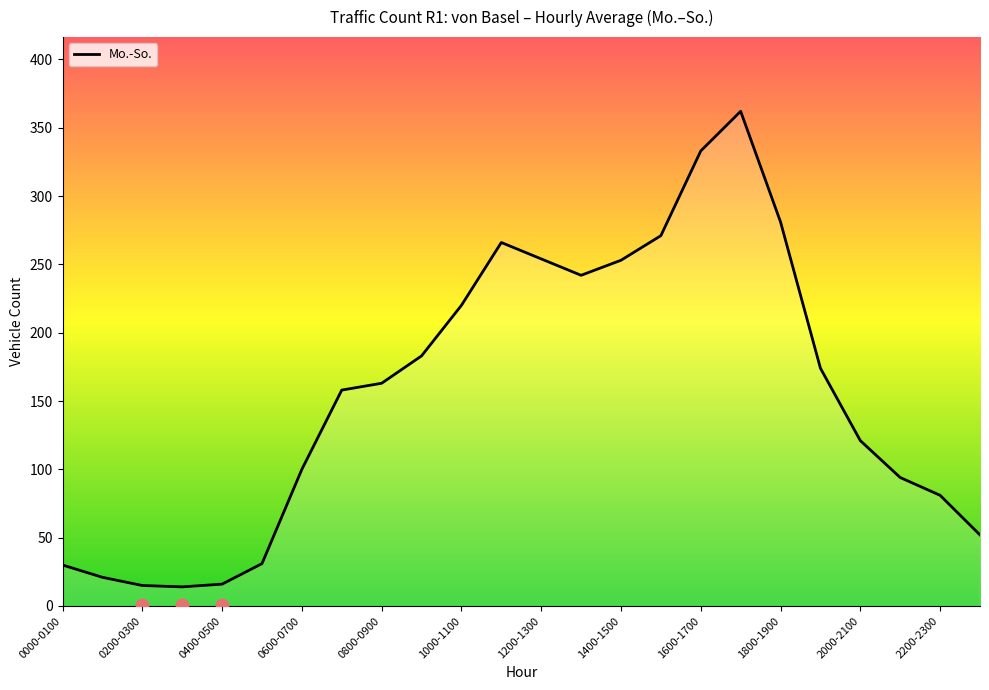

What is the lowest value of the Mo.-So. series?

14